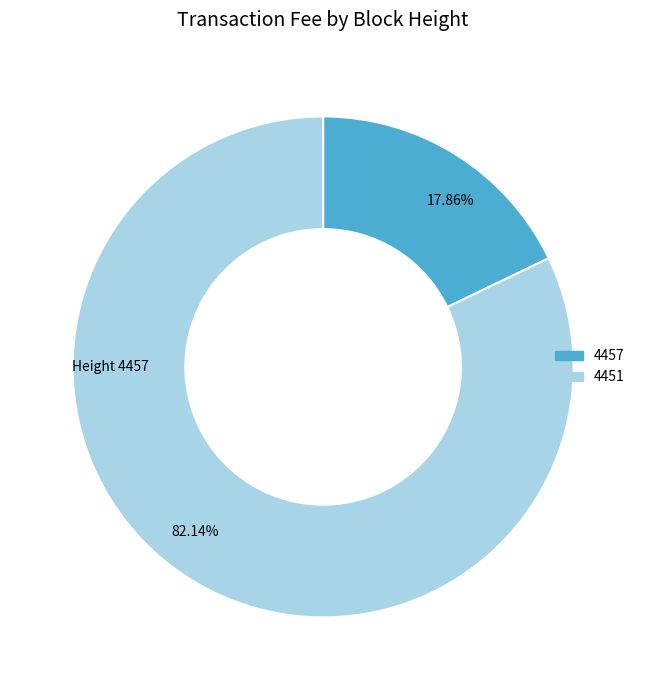

Combined, what portion of the pie is 4457 and 4451?

100.0%